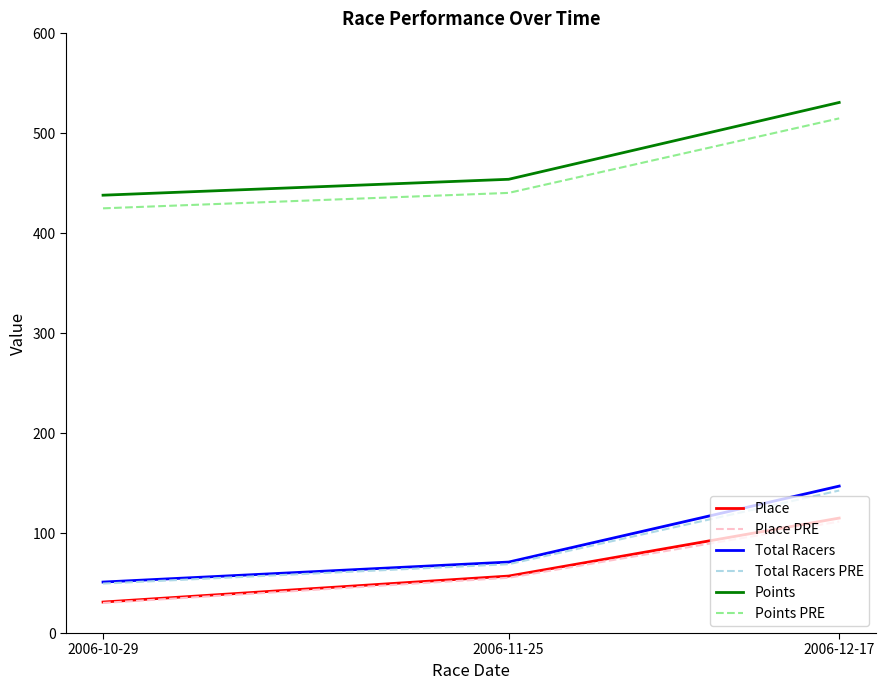

Rank the categories by Total Racers value from highest to lowest.

2006-12-17, 2006-11-25, 2006-10-29